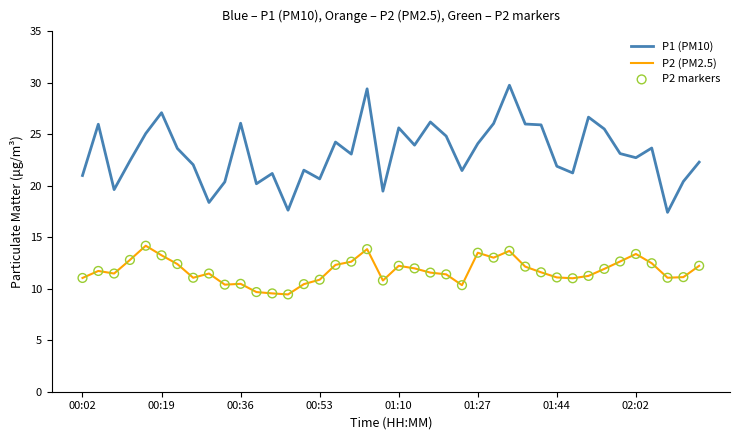

Which series has the largest total across all categories?

P1 (PM10)